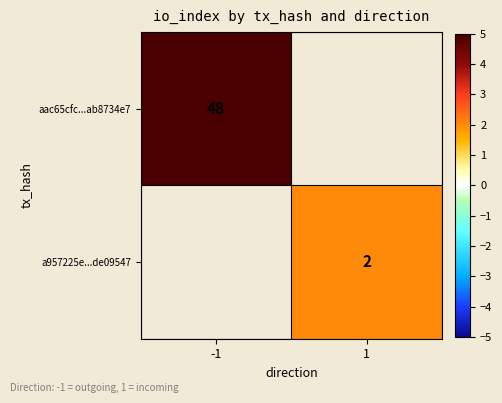

True or false: a957225e...de09547 has a value of 1 at 1.

False